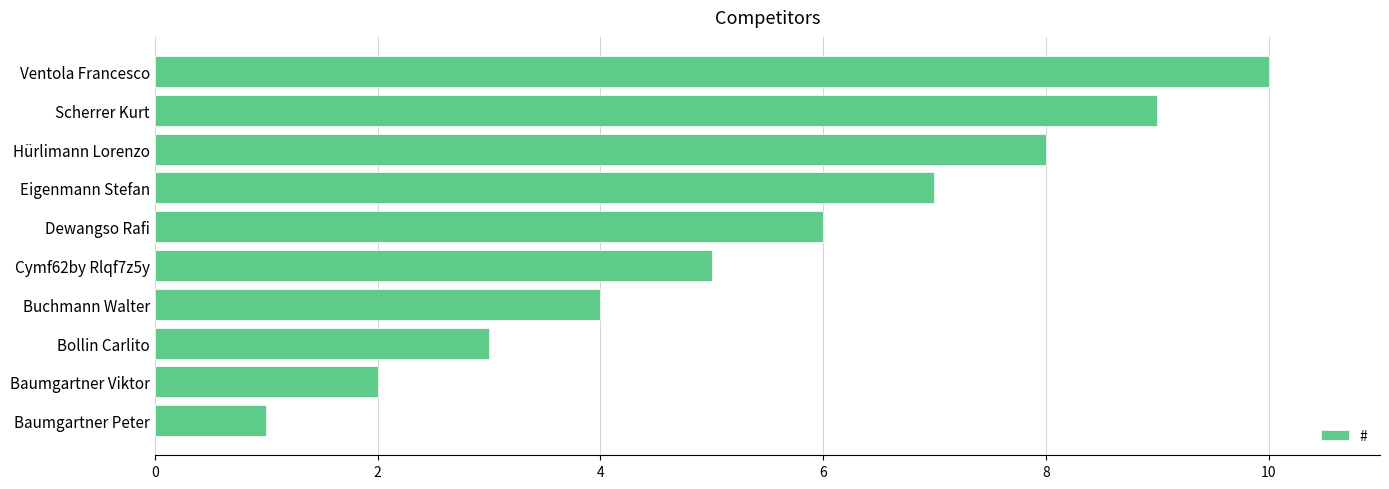

What is the difference between the second highest and minimum values?

8